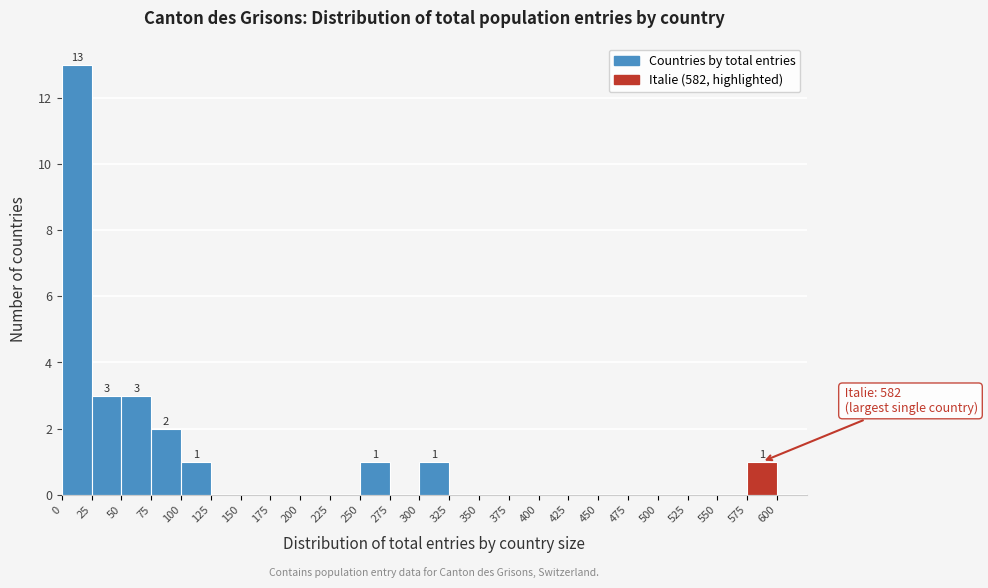

Over which range of the x-axis is the bar tallest?

0 to 25